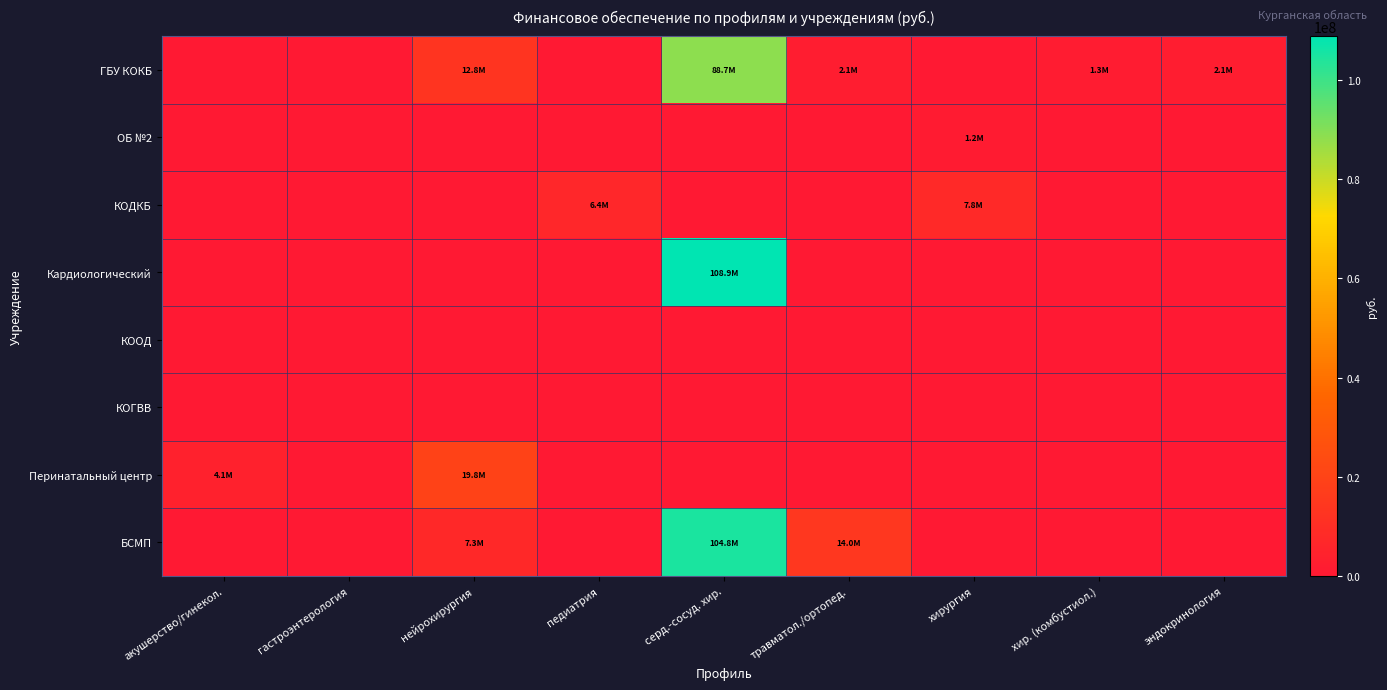

At which category is the sum across all series the highest?

серд.-сосуд. хир.